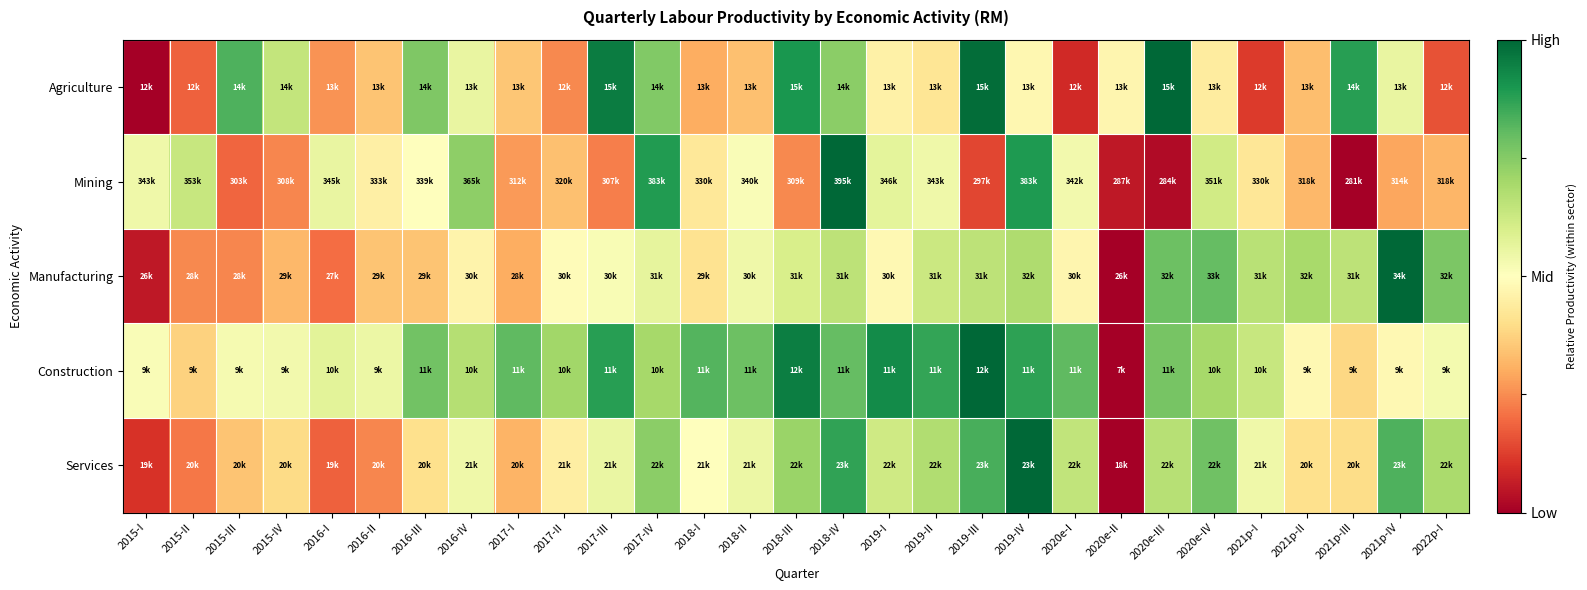

At which category does the chart reach its minimum across all series?

2015-I